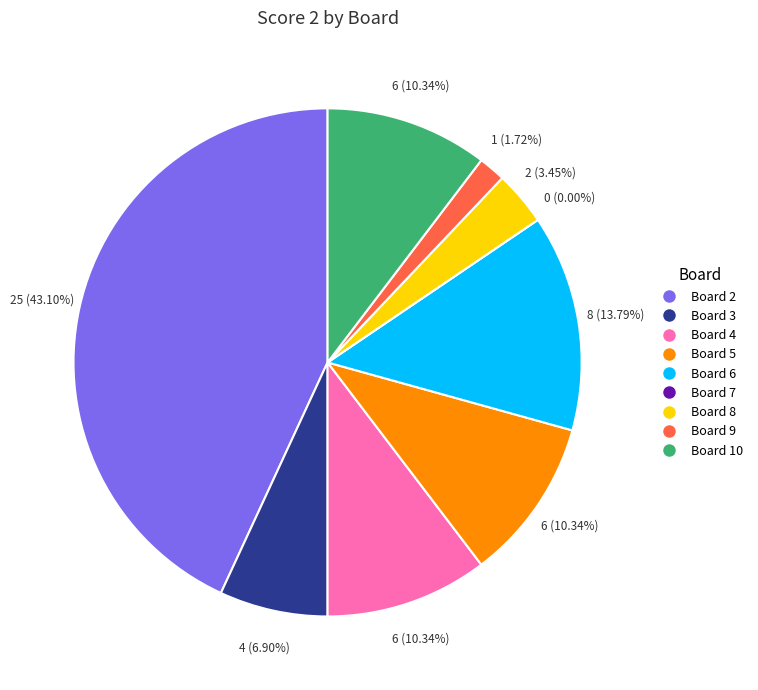

Which category has the biggest portion of the pie?

Board 2